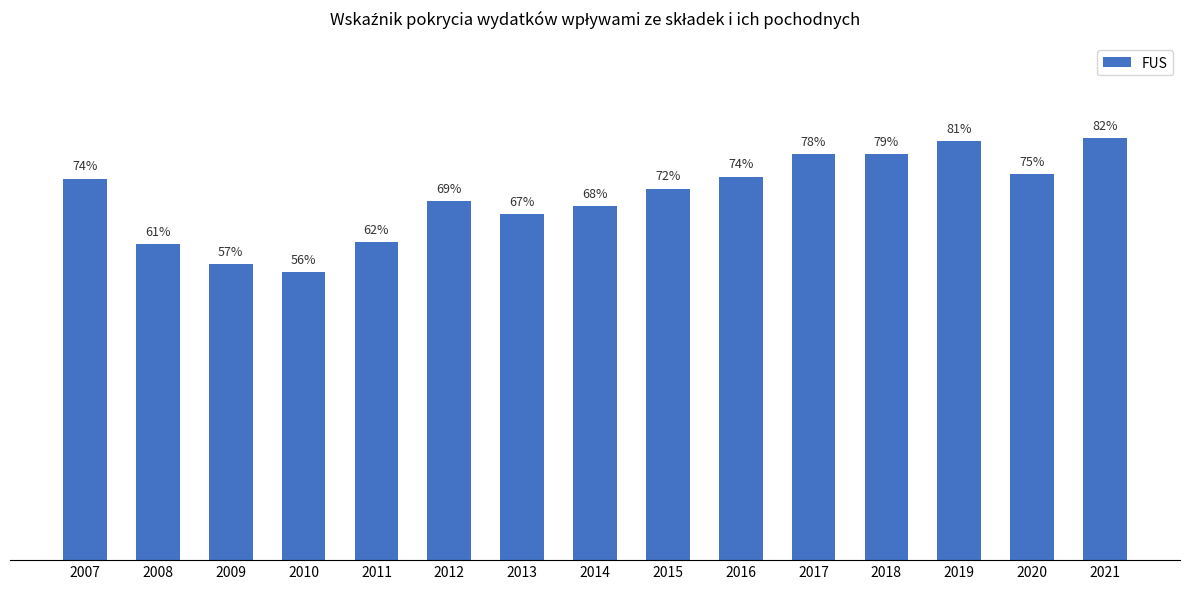

Are the bars horizontal?

No